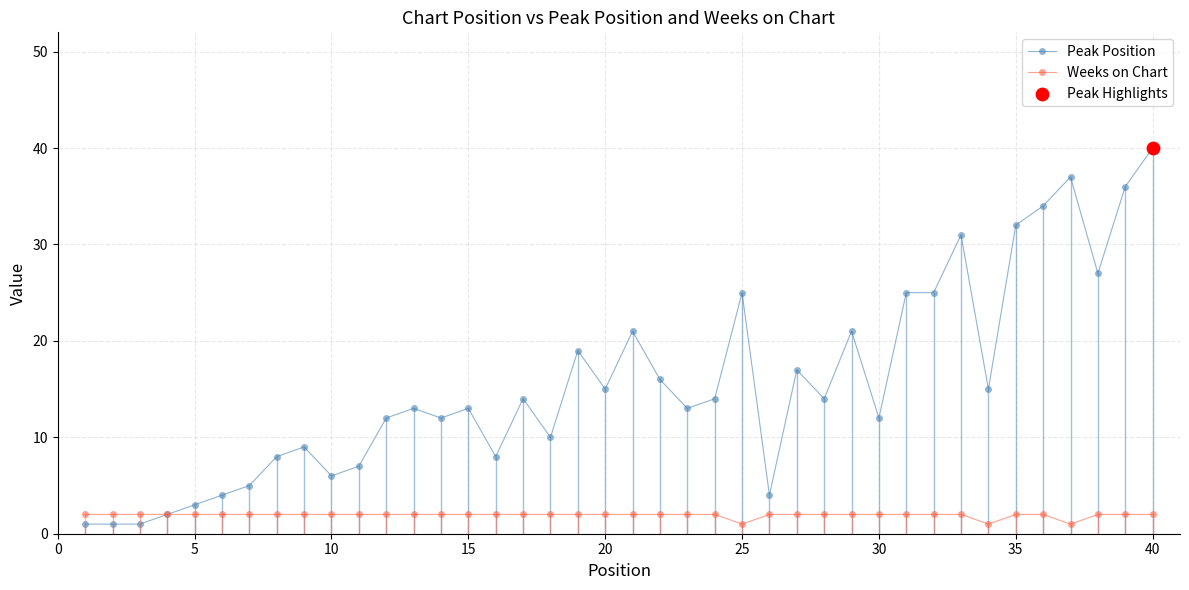

Which series has the largest total across all categories?

Peak Position